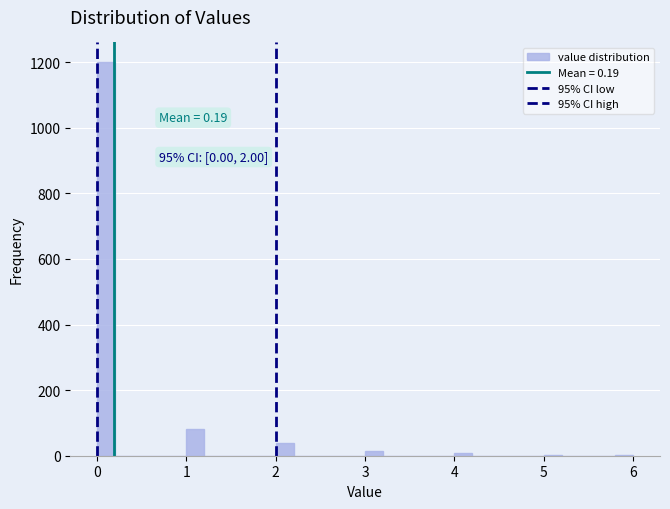

Read against the x-axis, roughly where is the centre of the tallest bar?

0.1